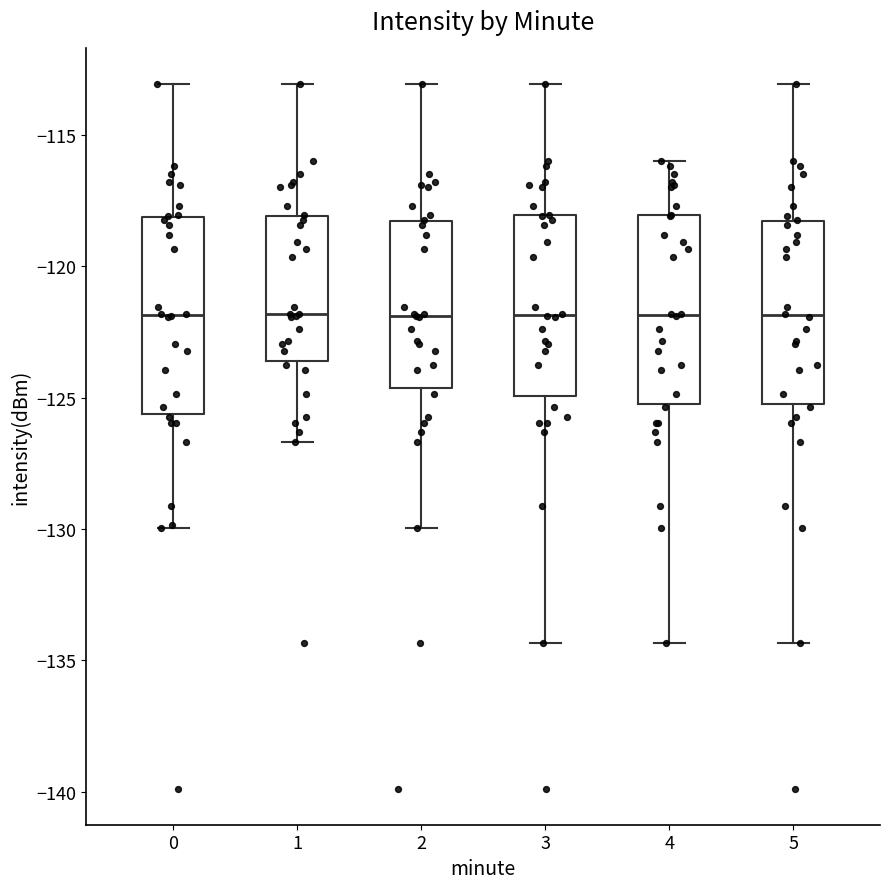

Reading left to right, read every box against the y-axis: the position of its median line, the range the box covers, and the ends of its whiskers. The values are not printed on the chart, so give them approximately, as read against the axis.

0: median -122.0, box -125.5 to -118.0, whiskers -130.0 to -113.0
1: median -122.0, box -123.5 to -118.0, whiskers -126.5 to -113.0
2: median -122.0, box -124.5 to -118.5, whiskers -130.0 to -113.0
3: median -122.0, box -125.0 to -118.0, whiskers -134.5 to -113.0
4: median -122.0, box -125.0 to -118.0, whiskers -134.5 to -116.0
5: median -122.0, box -125.0 to -118.5, whiskers -134.5 to -113.0